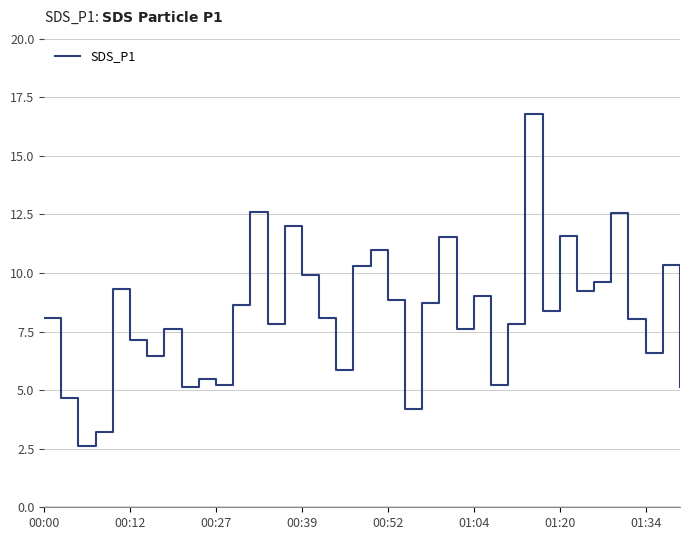

What is the value of the 5th point from the left?

9.3